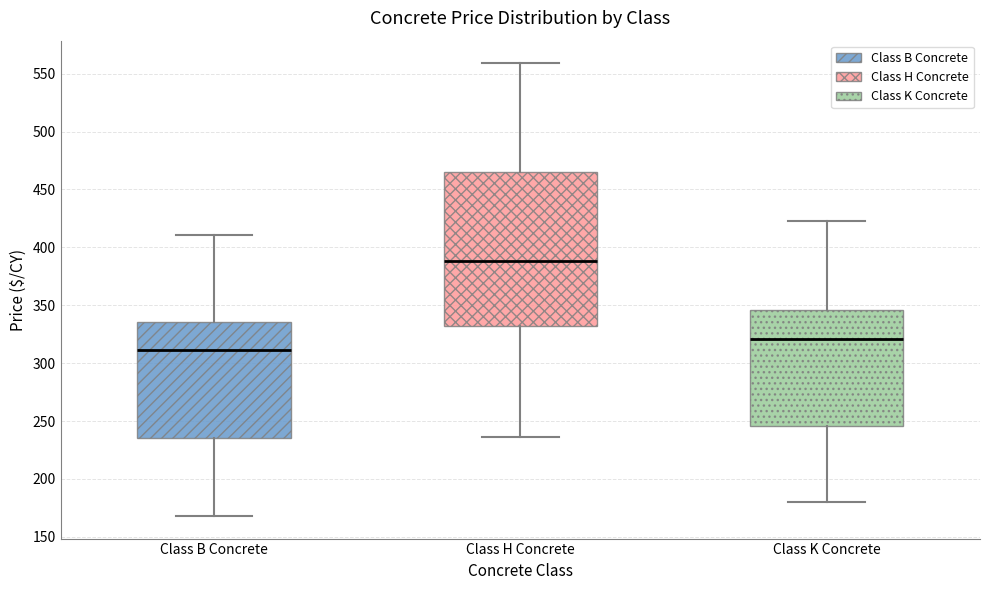

Which box has the highest median line?

Class H Concrete